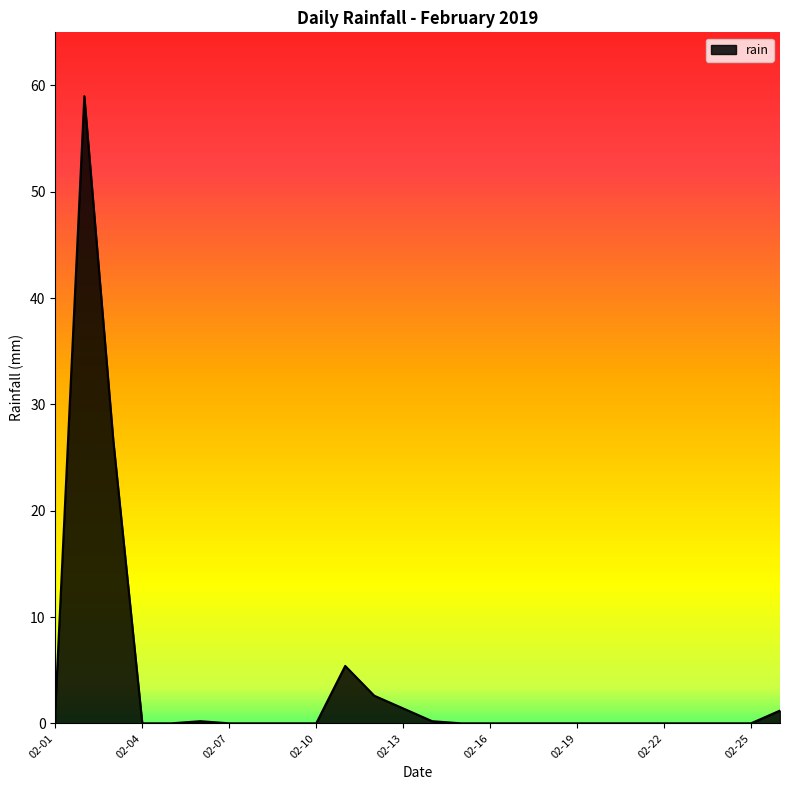

How many lines are shown in the chart?

1